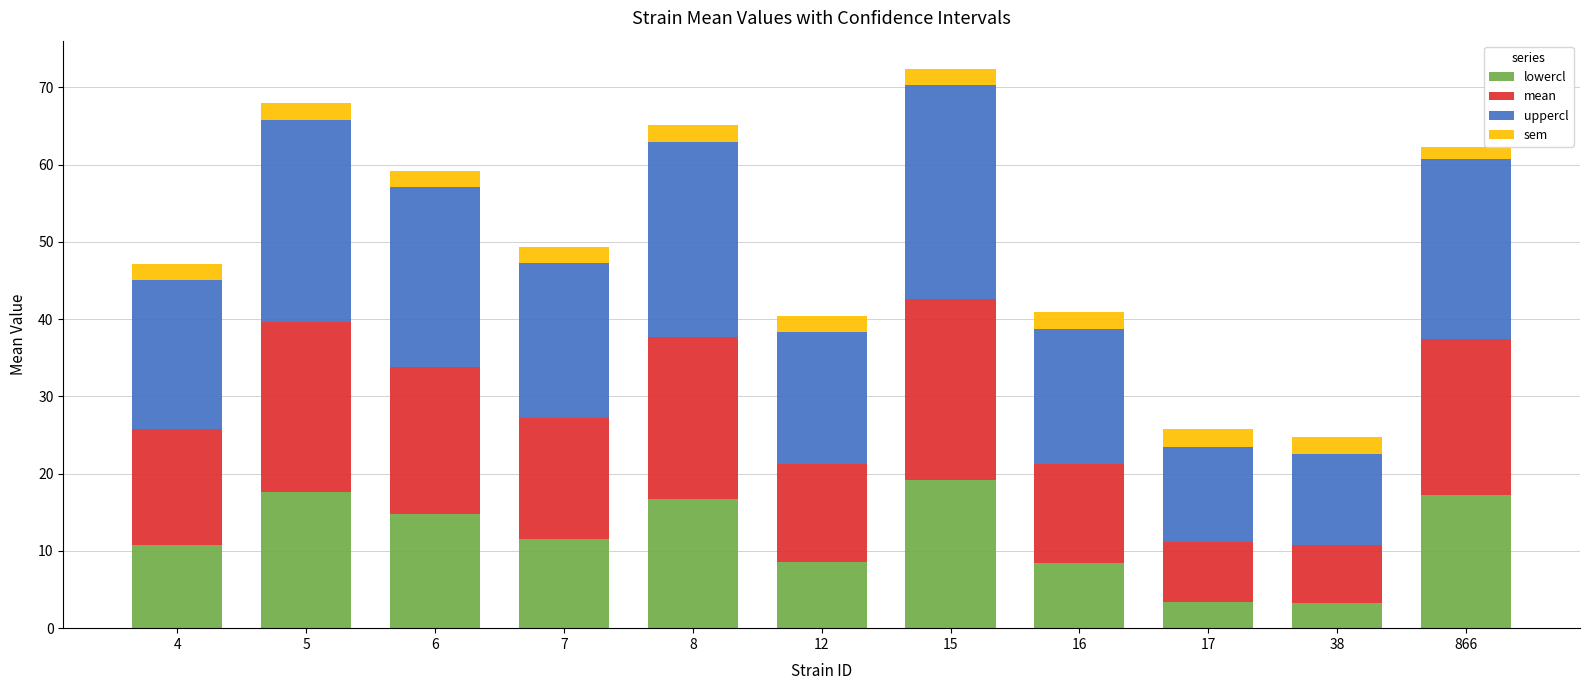

What is the total value across all series at 7?

49.4